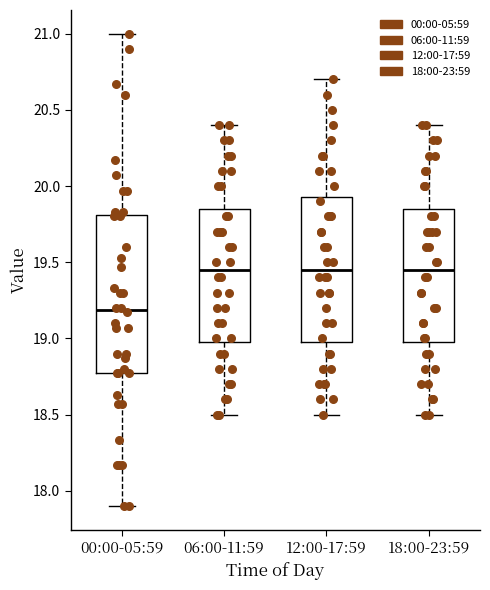

Reading left to right, transcribe this box plot: for each box, give where its median line is, the range the box spans, and where its two whiskers end, as read against the y-axis. The values are not printed on the chart, so give them approximately, as read against the axis.

00:00-05:59: median 19.20, box 18.75 to 19.80, whiskers 17.90 to 21.00
06:00-11:59: median 19.45, box 19.00 to 19.85, whiskers 18.50 to 20.40
12:00-17:59: median 19.45, box 19.00 to 19.95, whiskers 18.50 to 20.70
18:00-23:59: median 19.45, box 19.00 to 19.85, whiskers 18.50 to 20.40